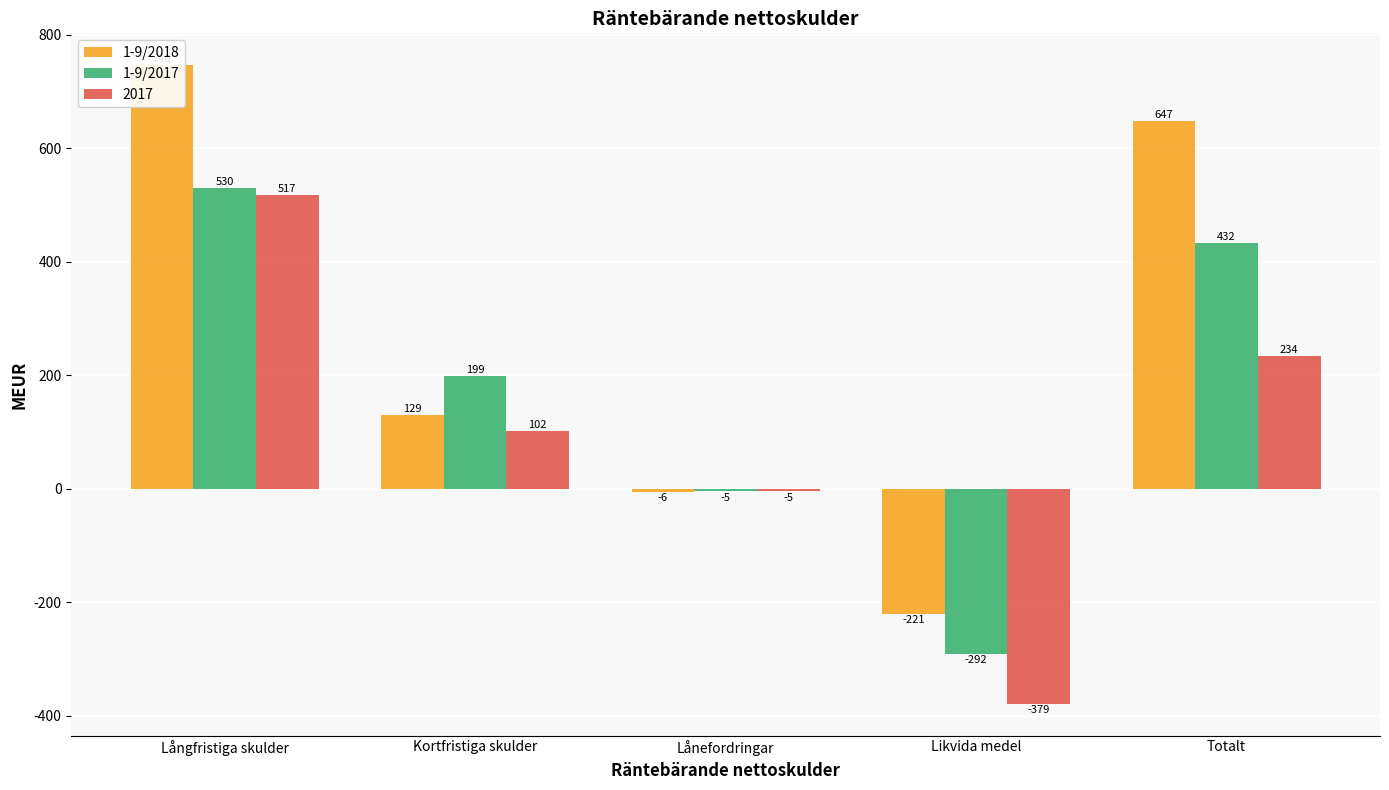

At which label does 1-9/2018 reach its minimum?

Likvida medel